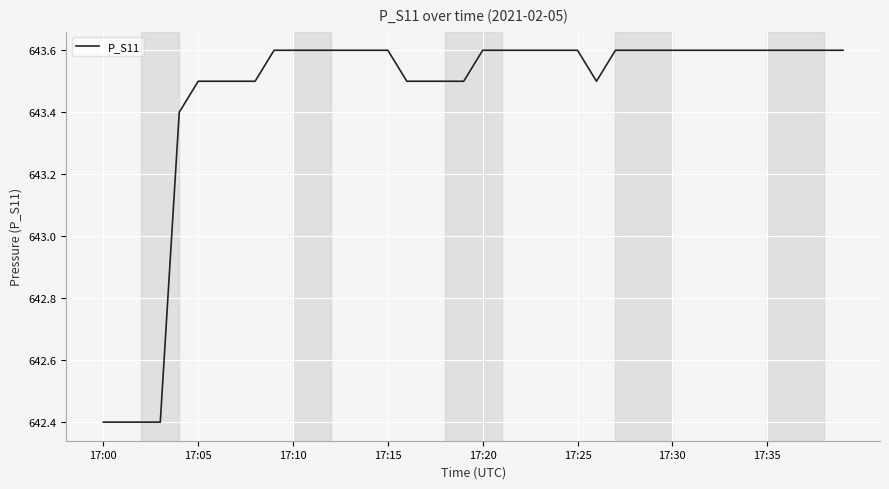

What is the greatest value displayed?

643.6